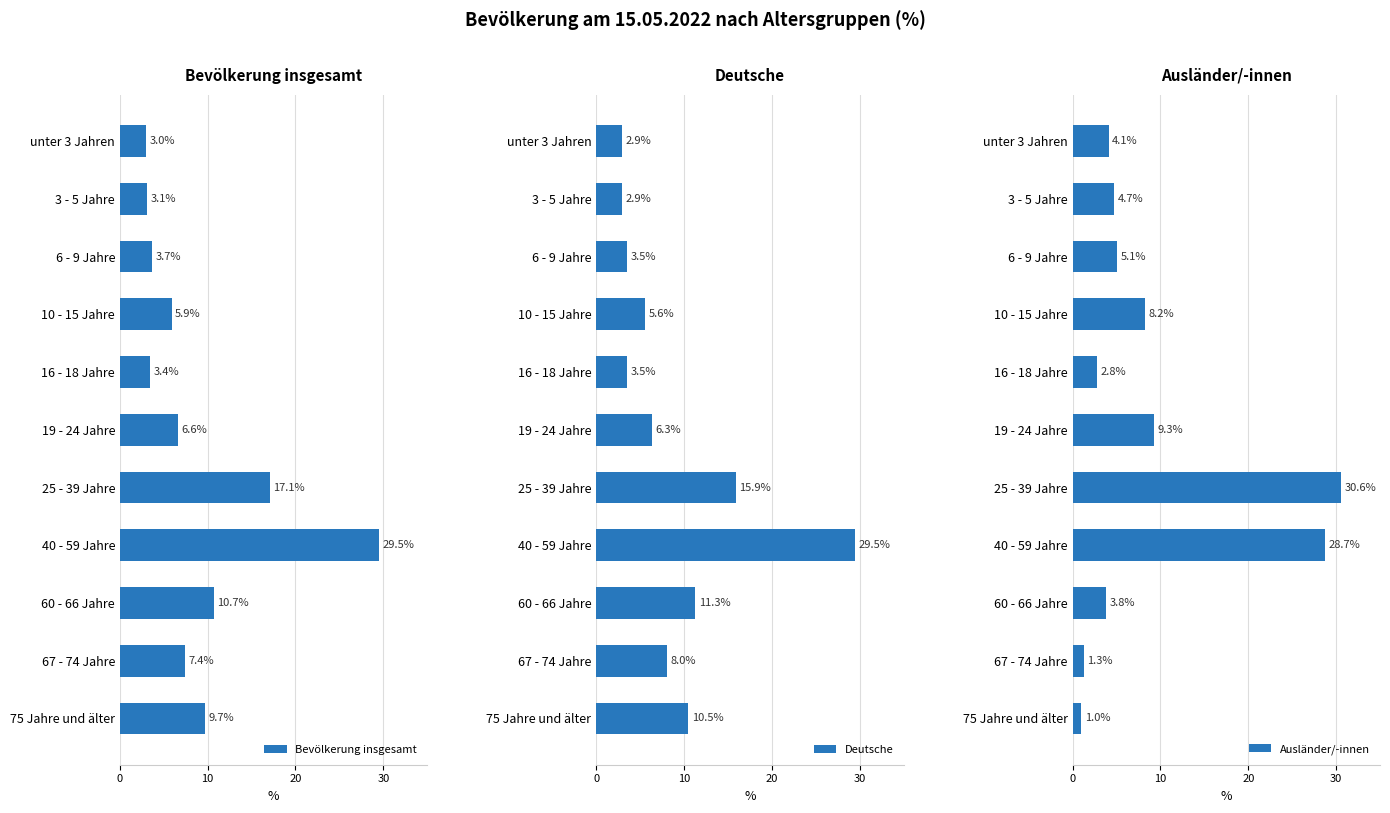

The value of Bevölkerung insgesamt at 60 - 66 Jahre is 10.7. True or false?

True